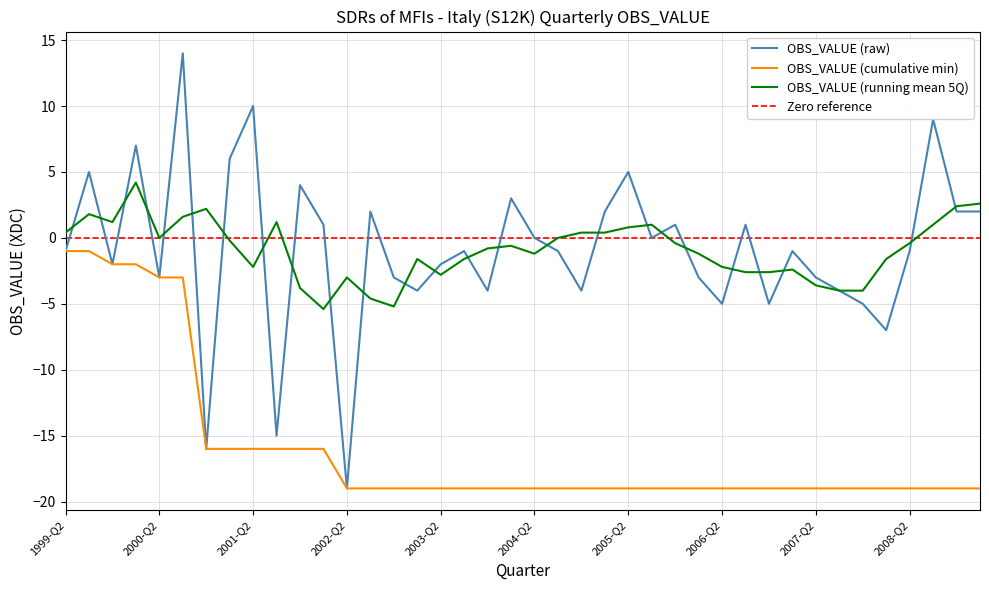

Reading left to right, what are all the values shown in this chart?

1999-Q2=-1	1999-Q3=5	1999-Q4=-2	2000-Q1=7	2000-Q2=-3	2000-Q3=14	2000-Q4=-16	2001-Q1=6	2001-Q2=10	2001-Q3=-15	2001-Q4=4	2002-Q1=1	2002-Q2=-19	2002-Q3=2	2002-Q4=-3	2003-Q1=-4	2003-Q2=-2	2003-Q3=-1	2003-Q4=-4	2004-Q1=3	2004-Q2=0	2004-Q3=-1	2004-Q4=-4	2005-Q1=2	2005-Q2=5	2005-Q3=0	2005-Q4=1	2006-Q1=-3	2006-Q2=-5	2006-Q3=1	2006-Q4=-5	2007-Q1=-1	2007-Q2=-3	2007-Q3=-4	2007-Q4=-5	2008-Q1=-7	2008-Q2=-1	2008-Q3=9	2008-Q4=2	2009-Q1=2